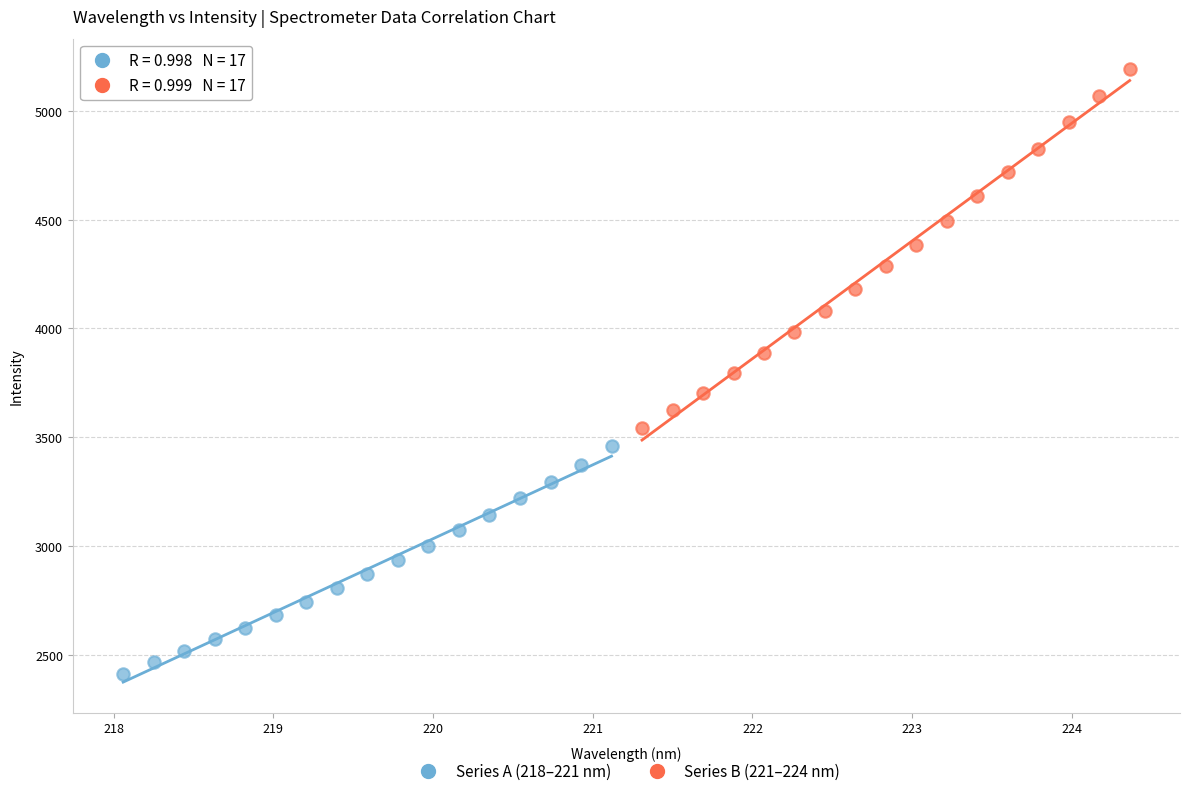

What are all the series names shown in the legend?

Series A (218–221 nm), Series B (221–224 nm)